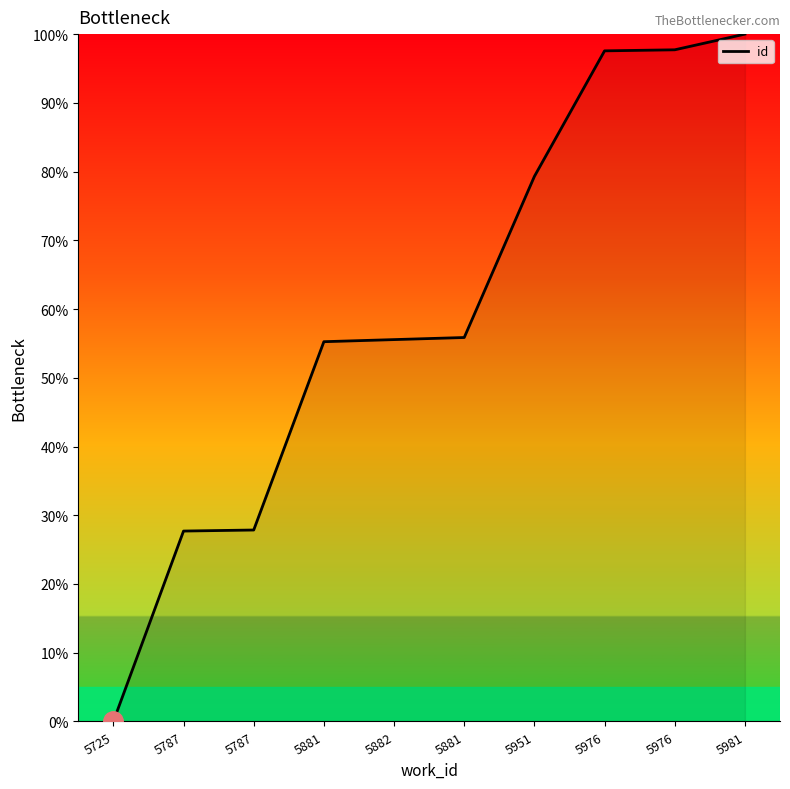

What is the label of the 8th point from the left?

5976